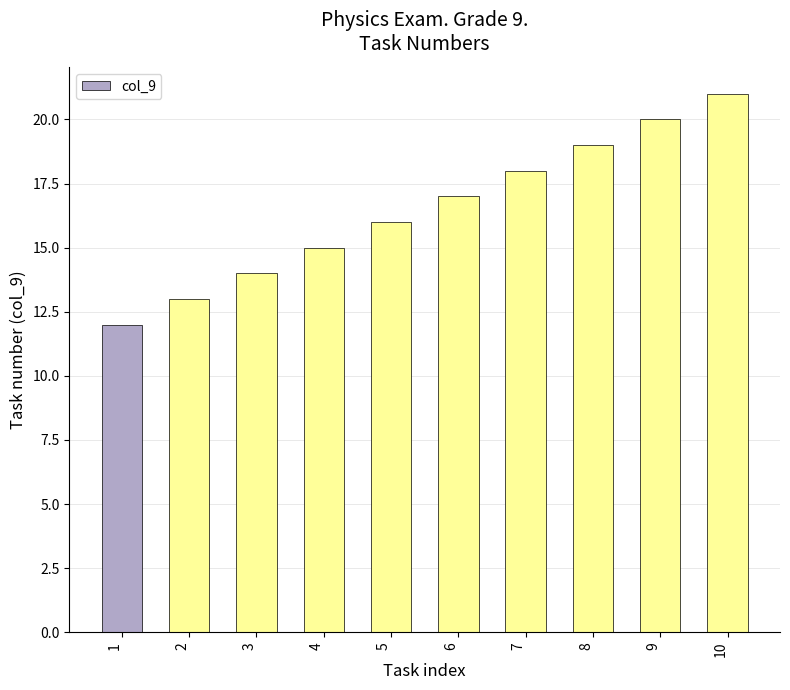

What is the approximate value at 4?

15